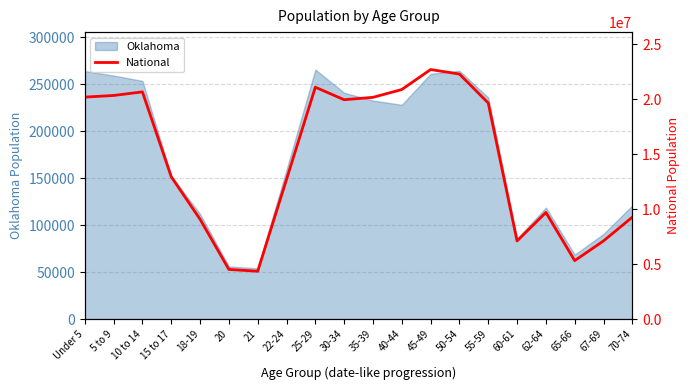

At which category does the chart reach its peak across all series?

45-49